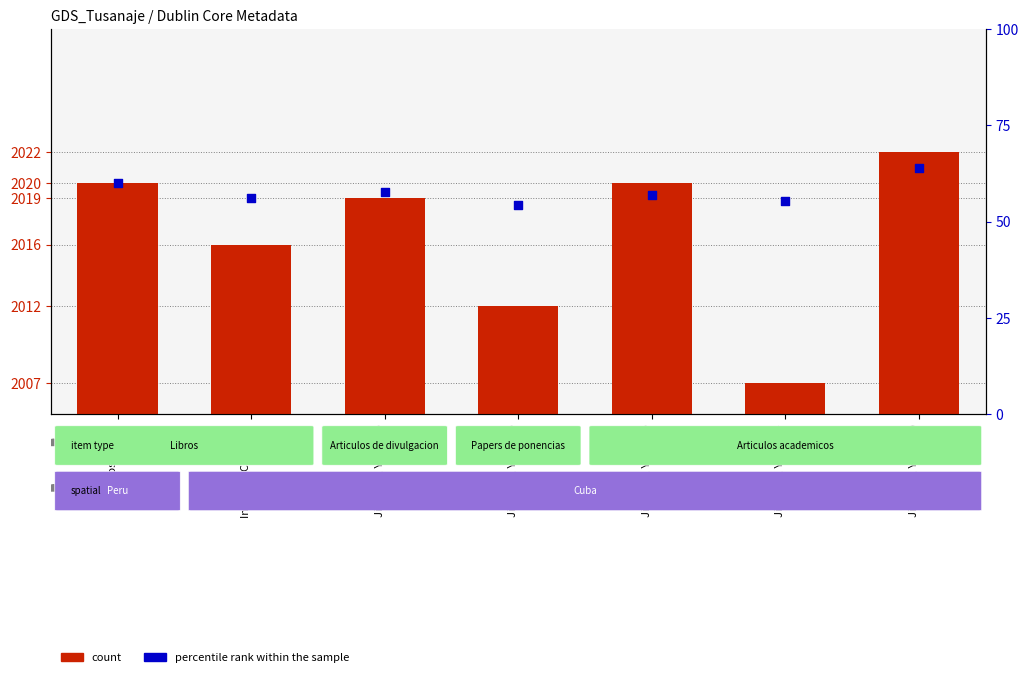

Which series has the largest total across all categories?

percentile rank within the sample